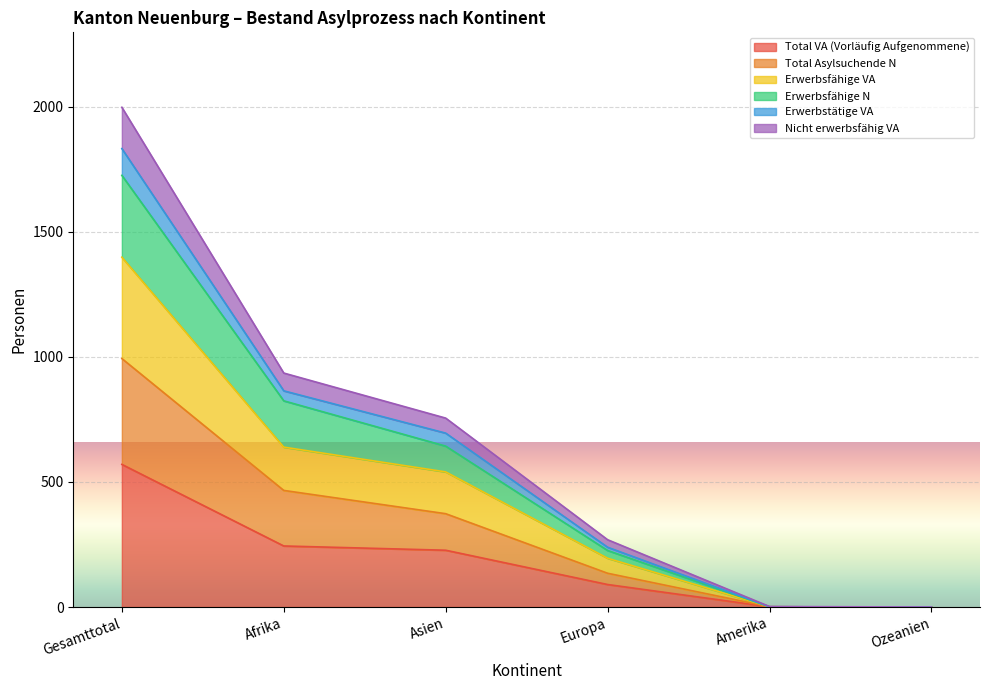

The value of Erwerbstätige VA at Gesamttotal is 2973. True or false?

False